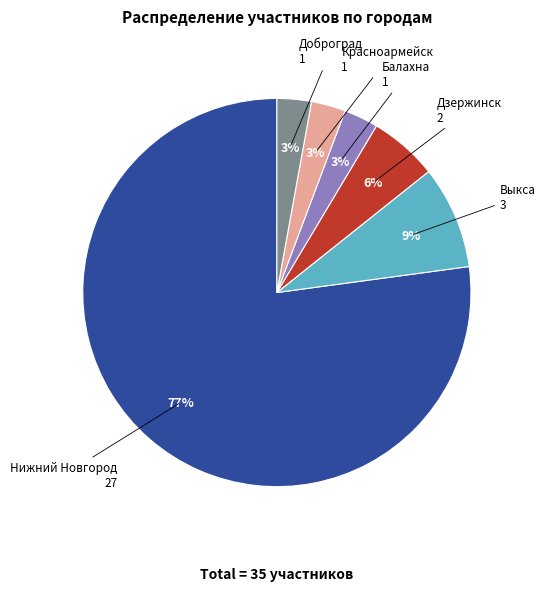

To the nearest percent, what is the average slice percentage?

17%